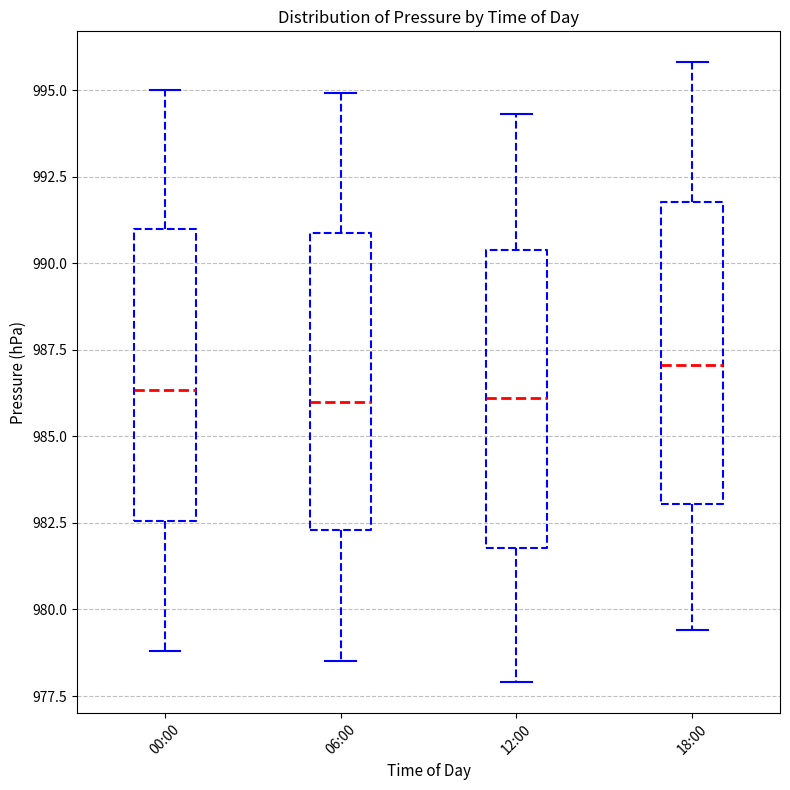

Where does the lower whisker of the box for 12:00 end on the y-axis? The values are not printed on the chart, so give them approximately, as read against the axis.

978.0